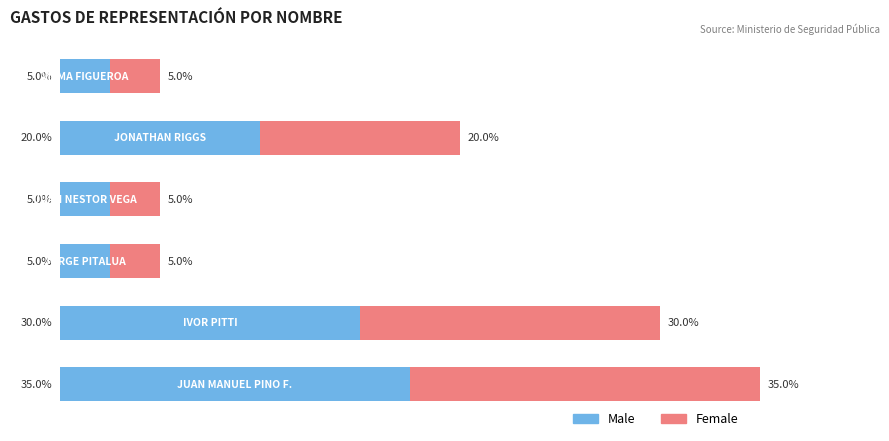

What are all the series names shown in the legend?

Male, Female